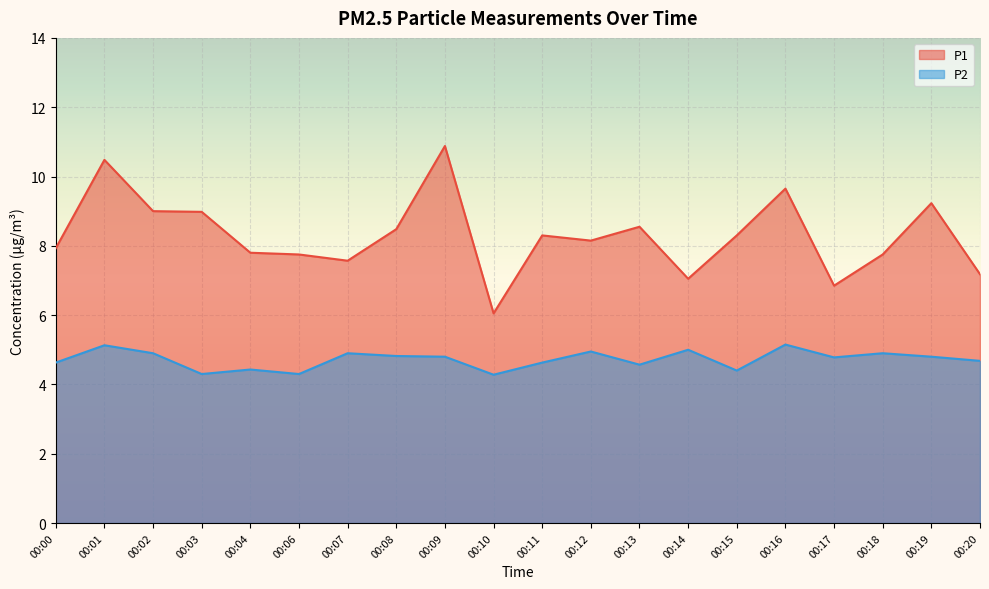

Rank the series at 00:01 from highest to lowest value.

P1, P2